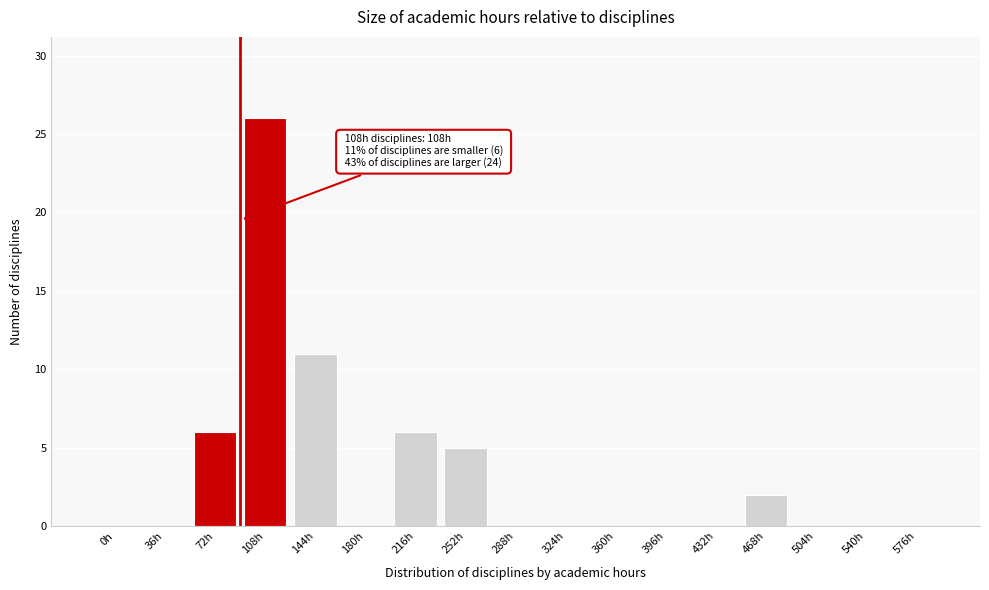

Reading left to right, extract all data points from this chart.

0h=0	36h=0	72h=6	108h=26	144h=11	180h=0	216h=6	252h=5	288h=0	324h=0	360h=0	396h=0	432h=0	468h=2	504h=0	540h=0	576h=0